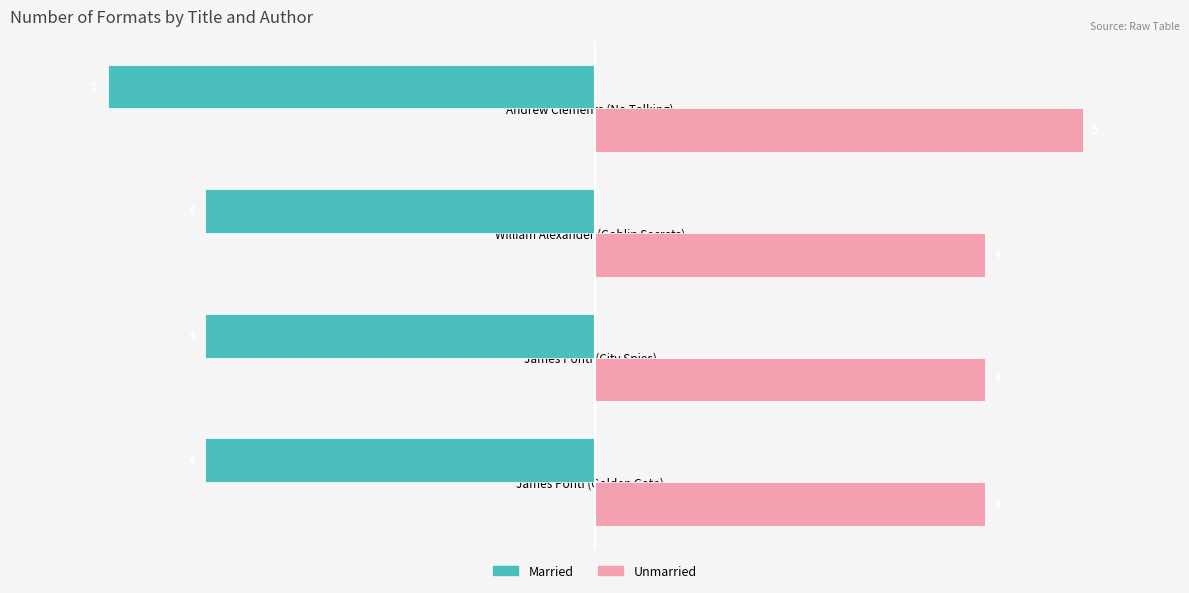

Is the value of Unmarried at William Alexander (Goblin Secrets) greater than the value of Married at James Ponti (Golden Gate)?

Yes